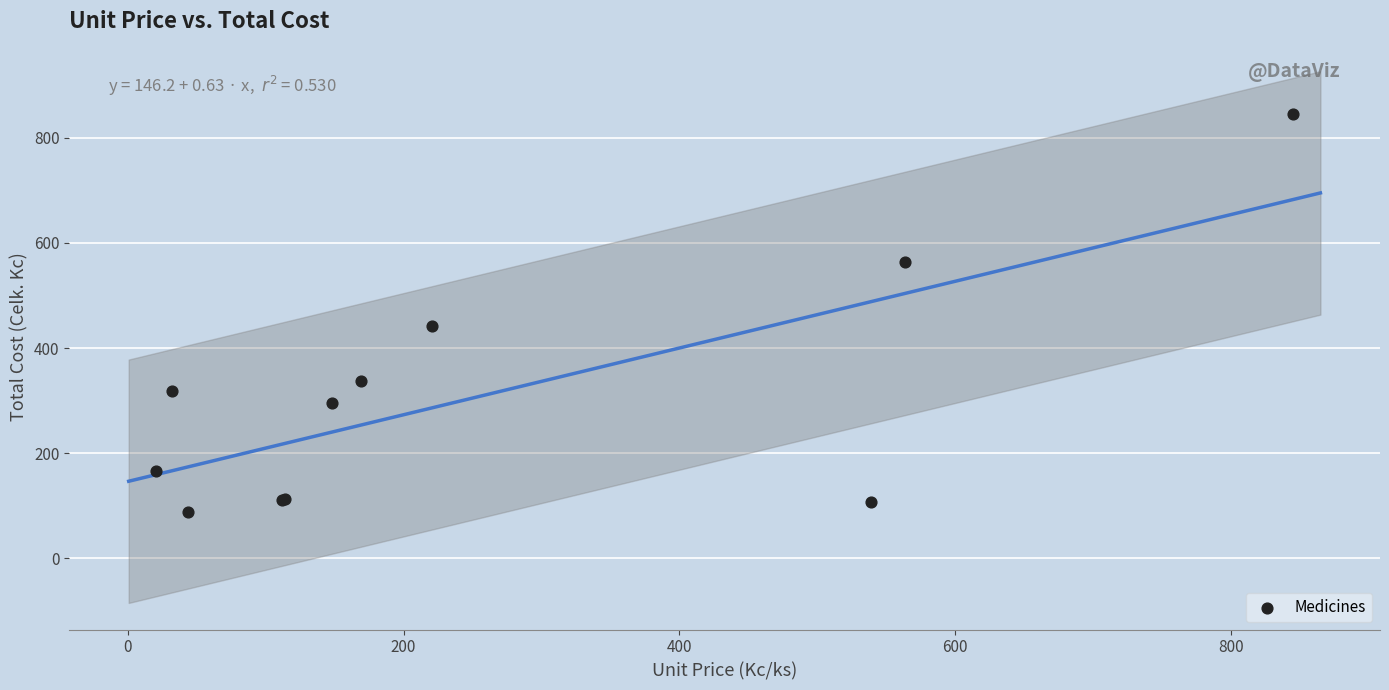

What Y value in the scatter plot is closest to 466?

442.0